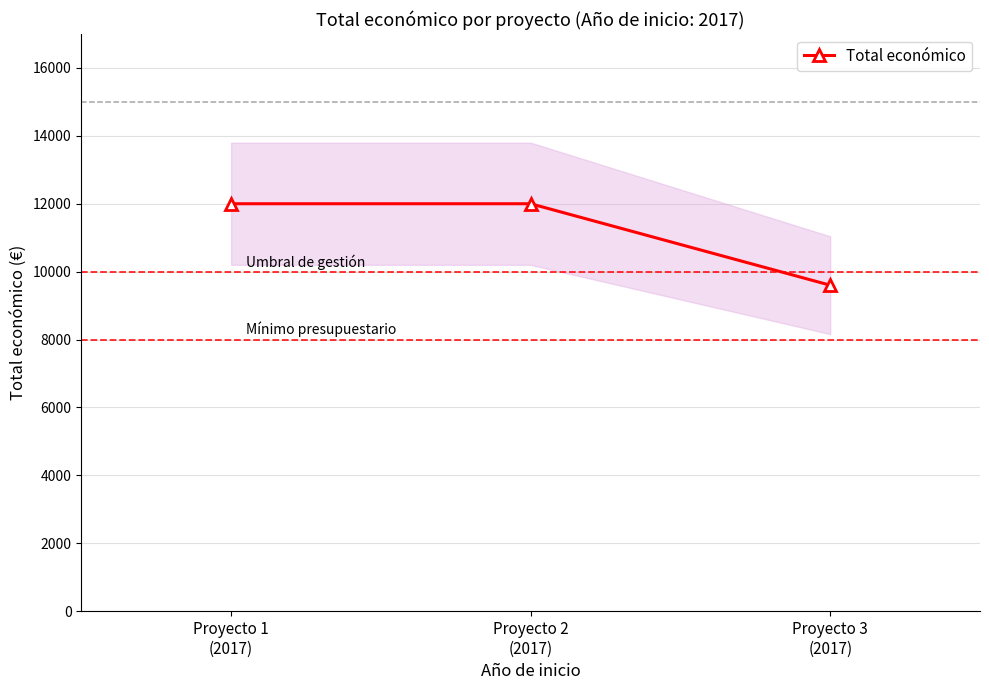

How many values are below 12000?

1